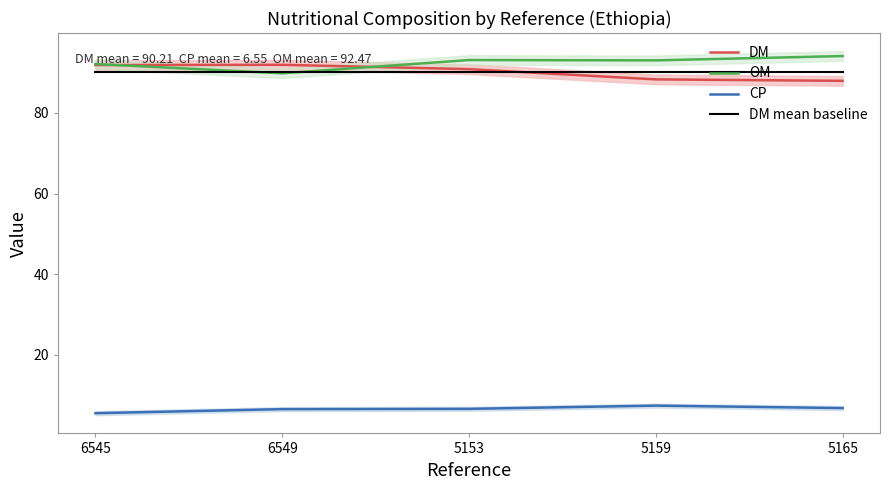

Reading left to right, extract all data points from this chart.

DM: 91.9	92.0	90.9	88.3	88.0
OM: 92.2	89.8	93.1	93.1	94.1
CP: 5.5	6.5	6.6	7.4	6.8
DM mean baseline: 90.2	90.2	90.2	90.2	90.2